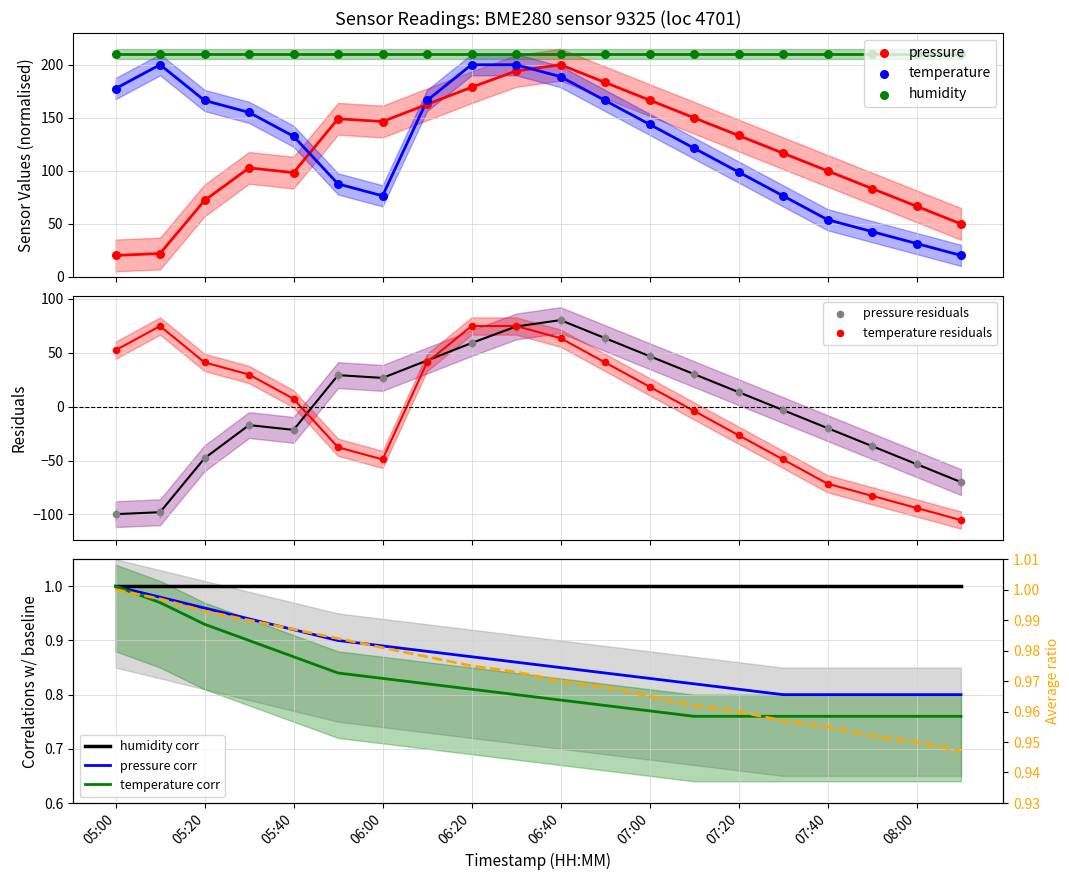

At which category is the sum across all series the highest?

06:30